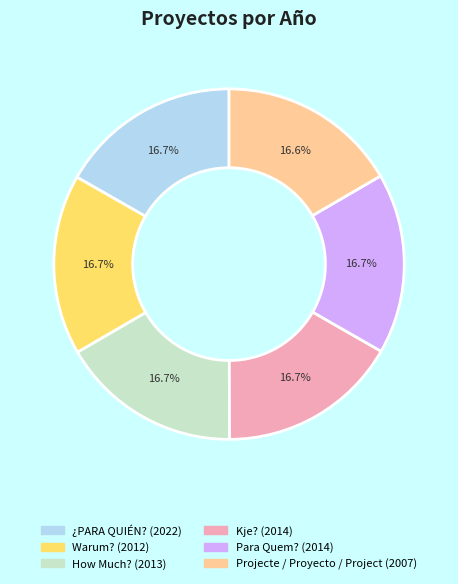

Do Kje? and Projecte / Proyecto / Project together represent more than half of the pie?

No